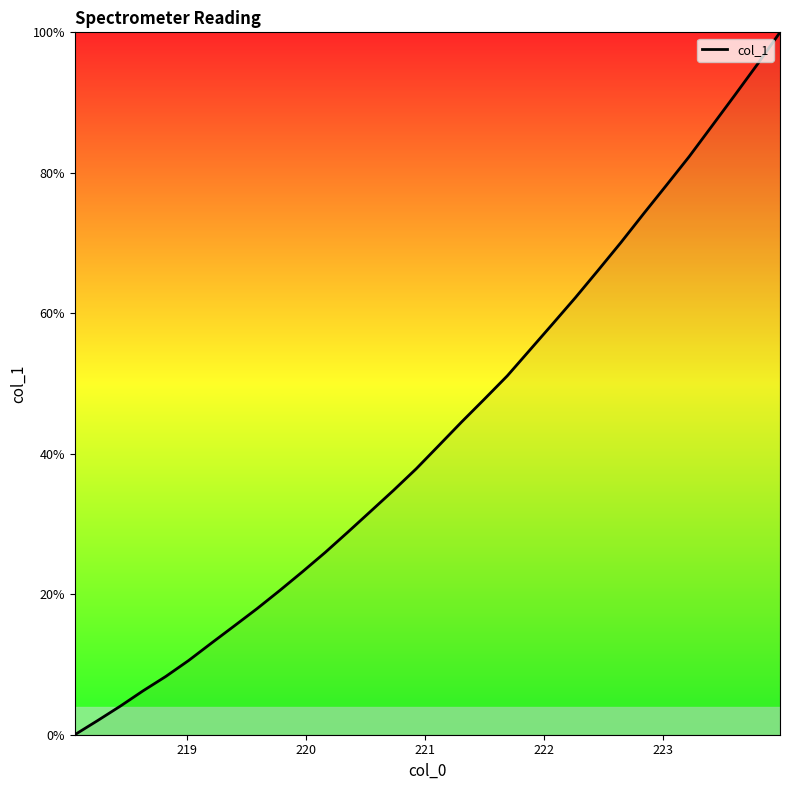

What is the difference between the maximum and minimum values?

100.0